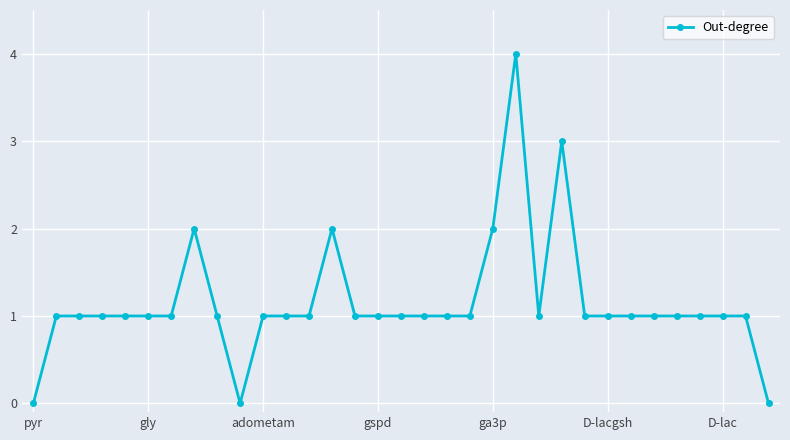

What is the difference between the second highest and minimum values?

3